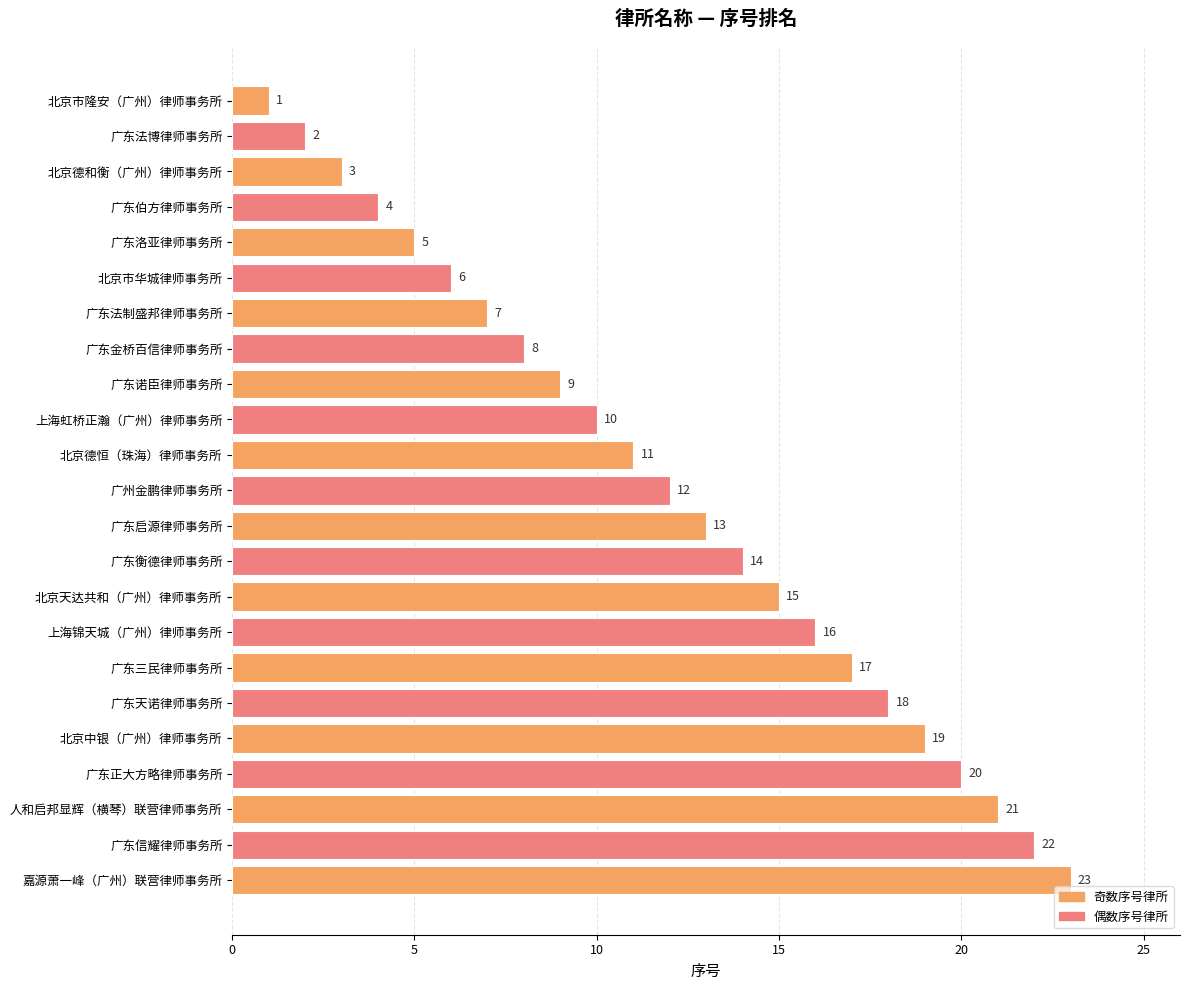

What position from the top is 广东伯方律师事务所?

4